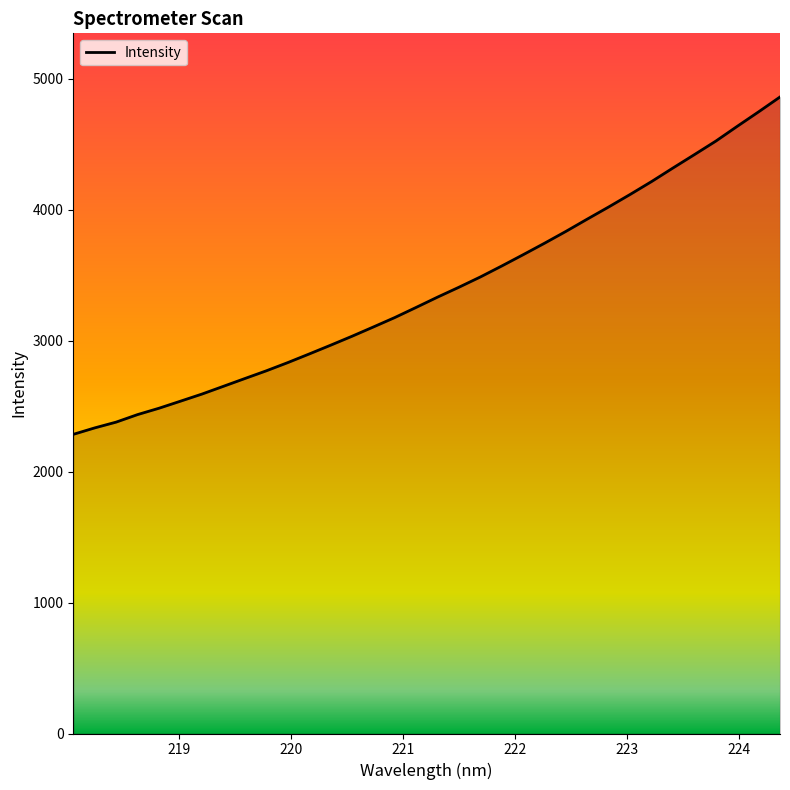

What is the difference between the maximum and minimum values?

2575.7